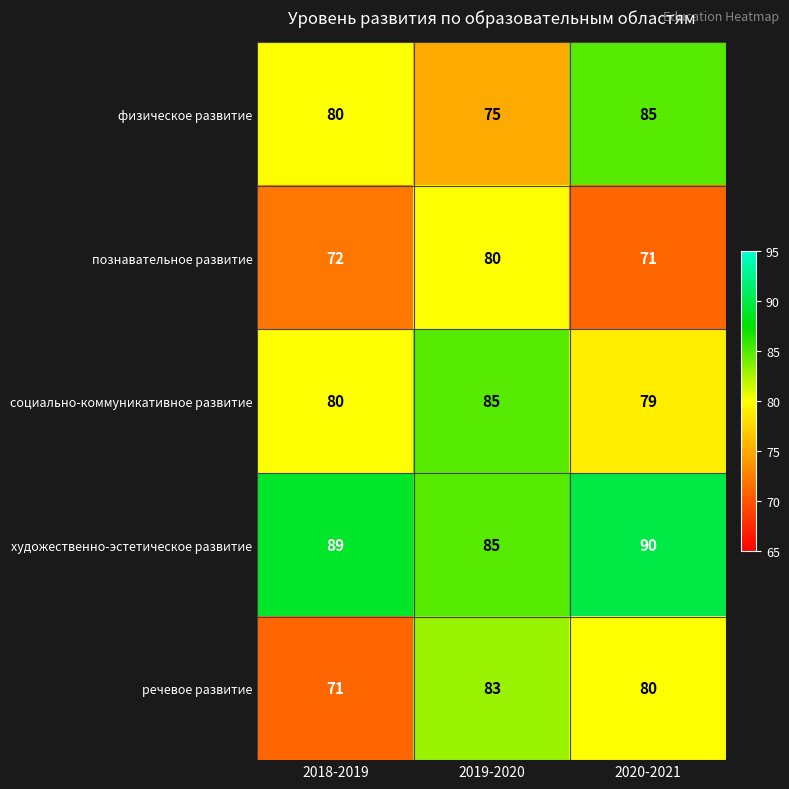

What is the average value of the познавательное развитие series?

74